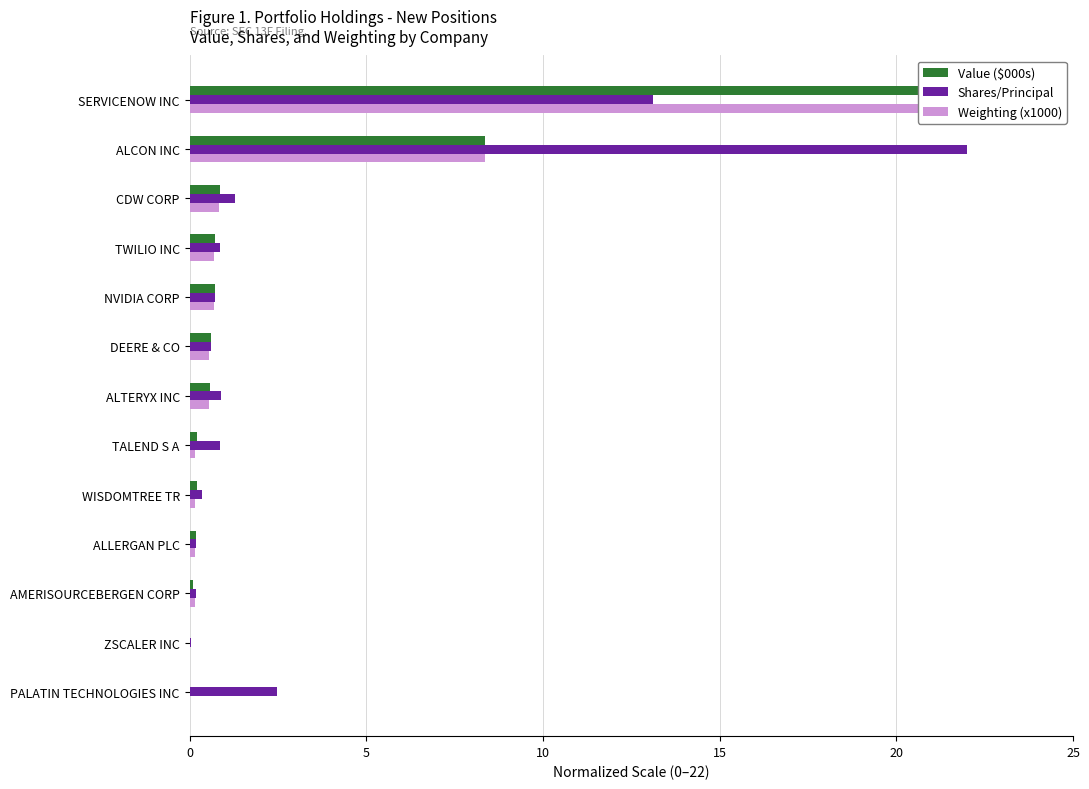

How many positive values does the Weighting (x1000) series have?

11